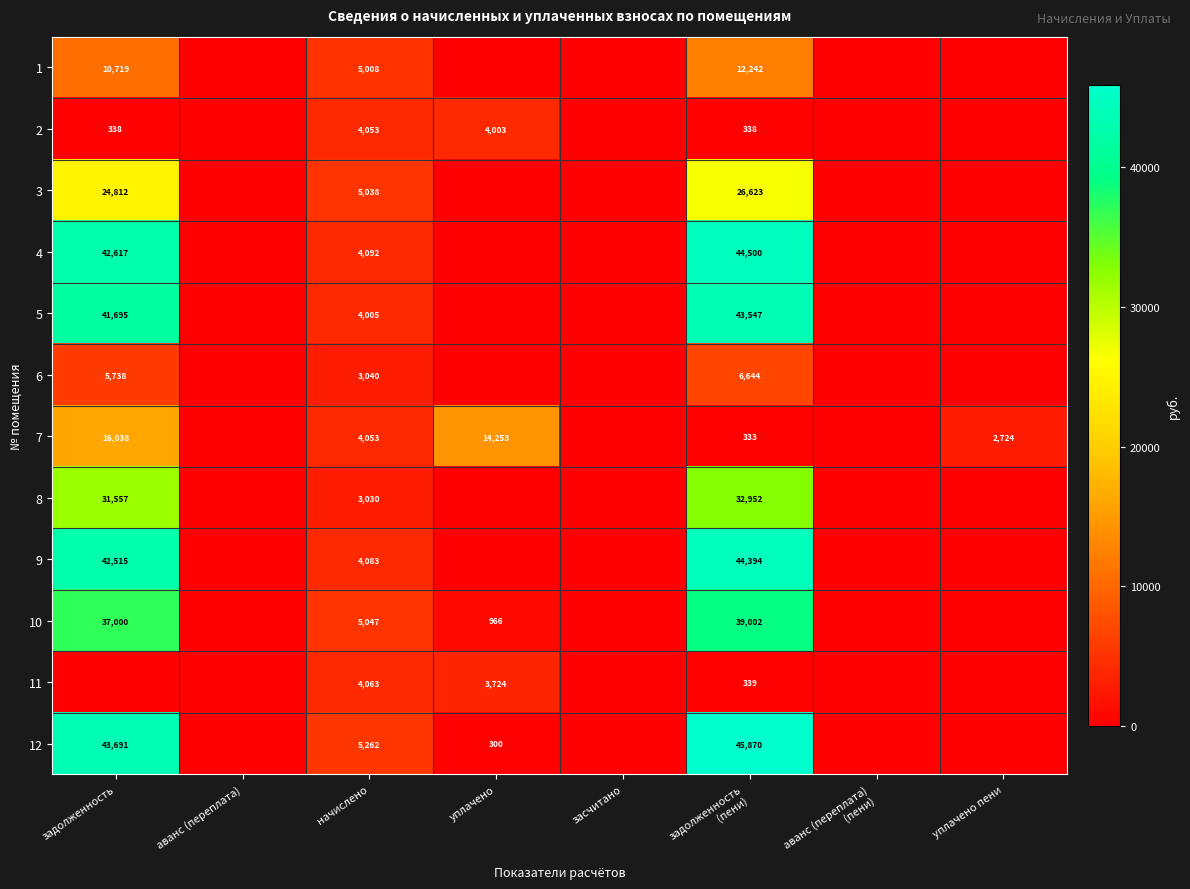

What is the spread (max minus min) of values at начислено?

2232